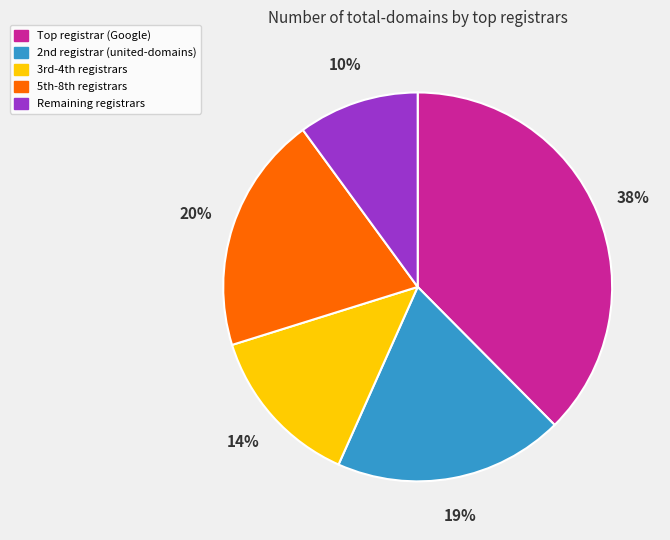

What is the smallest slice in the pie chart?

Remaining registrars